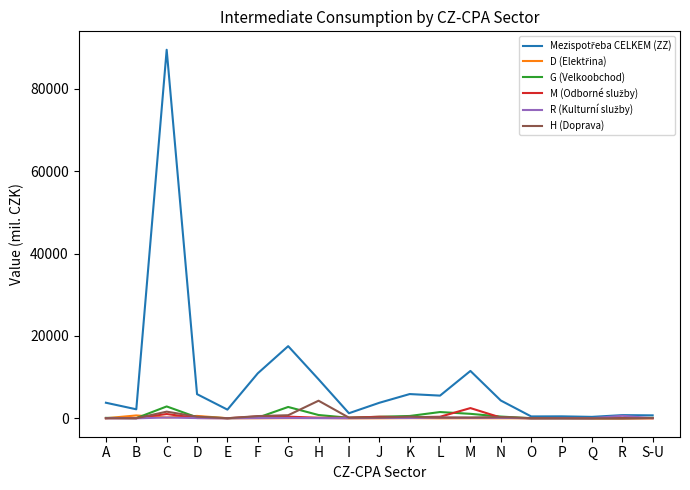

What is the maximum value shown in the chart?

89503